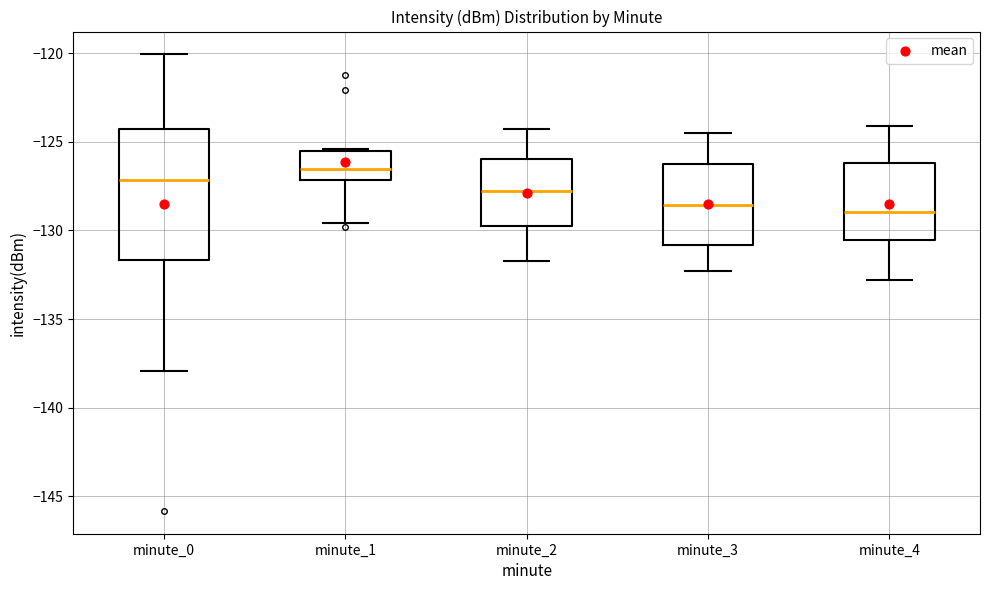

Reading left to right, transcribe this box plot: for each box, give where its median line is, the range the box spans, and where its two whiskers end, as read against the y-axis. The values are not printed on the chart, so give them approximately, as read against the axis.

minute_0: median -127.0, box -131.5 to -124.5, whiskers -138.0 to -120.0
minute_1: median -126.5, box -127.0 to -125.5, whiskers -129.5 to -125.5
minute_2: median -128.0, box -129.5 to -126.0, whiskers -131.5 to -124.5
minute_3: median -128.5, box -131.0 to -126.5, whiskers -132.5 to -124.5
minute_4: median -129.0, box -130.5 to -126.0, whiskers -133.0 to -124.0